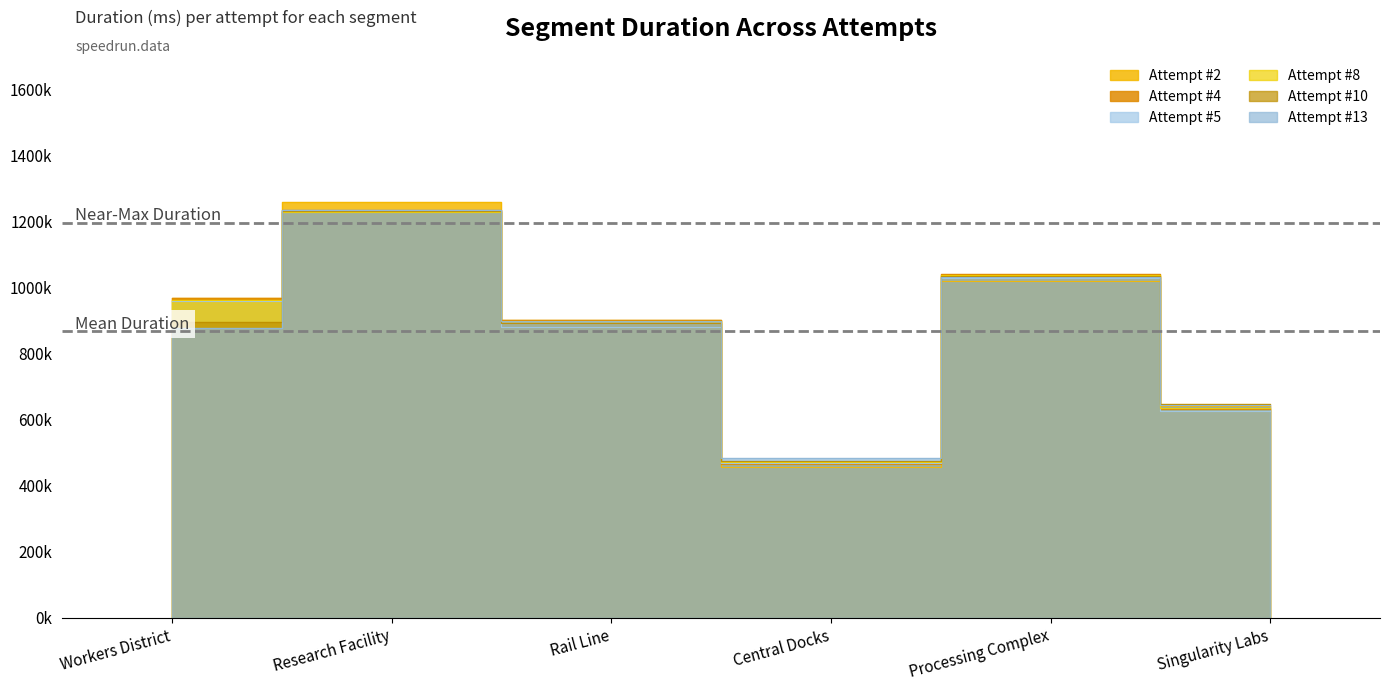

Reading left to right, what are all the values shown in this chart?

Attempt #2: Workers District=966158	Research Facility=1257932	Rail Line=899718	Central Docks=454707	Processing Complex=1017629	Singularity Labs=641572
Attempt #4: Workers District=967581	Research Facility=1234520	Rail Line=901218	Central Docks=466428	Processing Complex=1041426	Singularity Labs=630868
Attempt #5: Workers District=959856	Research Facility=1234520	Rail Line=879969	Central Docks=468280	Processing Complex=1029235	Singularity Labs=626697
Attempt #8: Workers District=962901	Research Facility=1227946	Rail Line=896459	Central Docks=471984	Processing Complex=1037873	Singularity Labs=634786
Attempt #10: Workers District=895507	Research Facility=1232256	Rail Line=892197	Central Docks=472890	Processing Complex=1034733	Singularity Labs=646690
Attempt #13: Workers District=876929	Research Facility=1234440	Rail Line=897391	Central Docks=482463	Processing Complex=1030156	Singularity Labs=644795